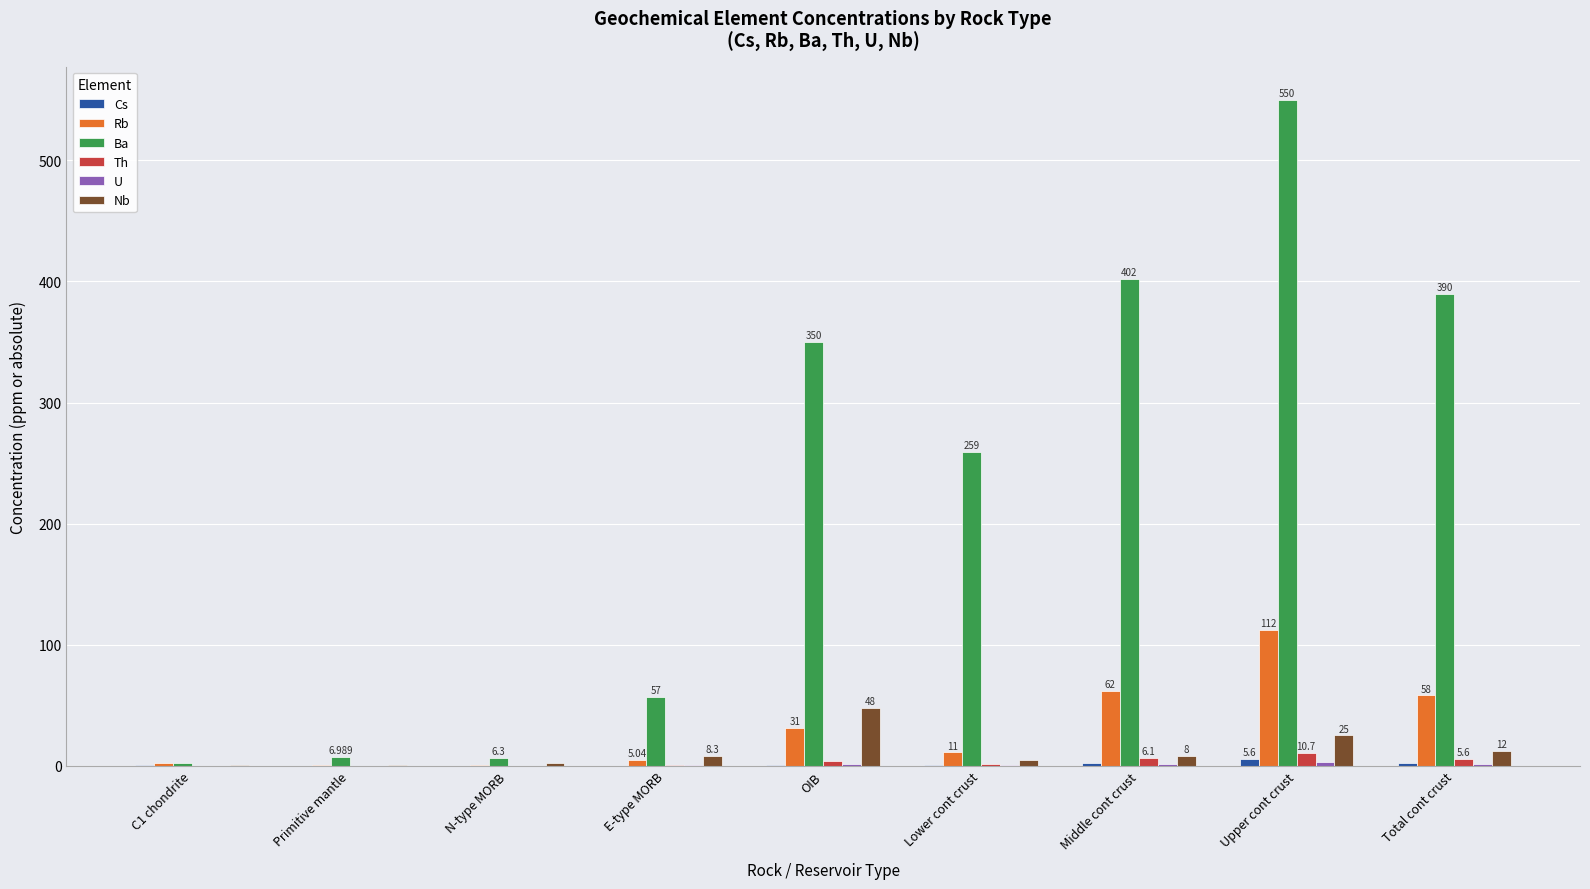

Which series has the largest total across all categories?

Ba